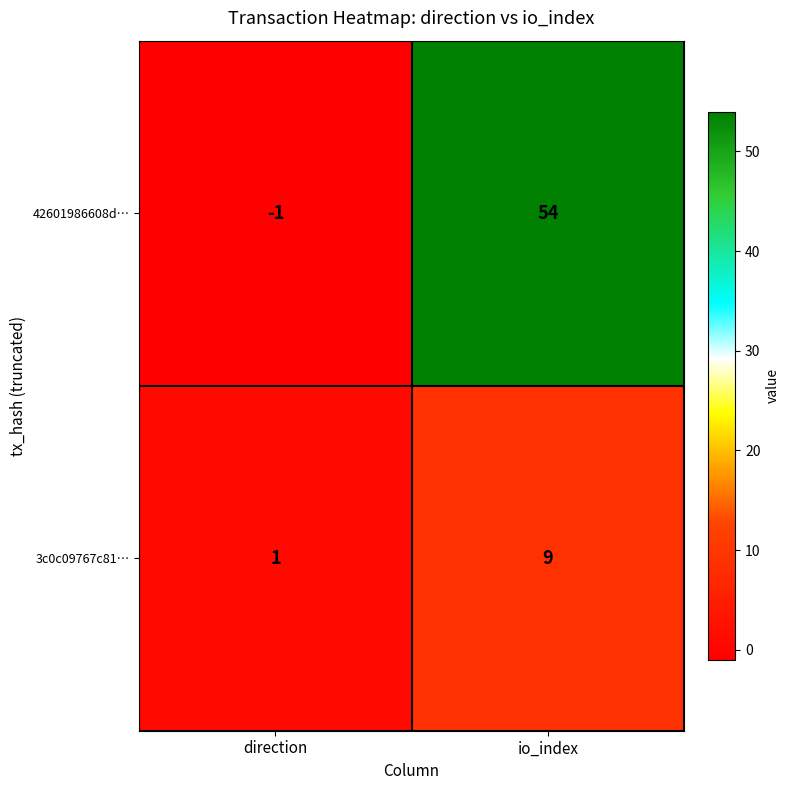

Reading right to left, what are all the values shown in this chart?

42601986608d…: io_index=54	direction=-1
3c0c09767c81…: io_index=9	direction=1